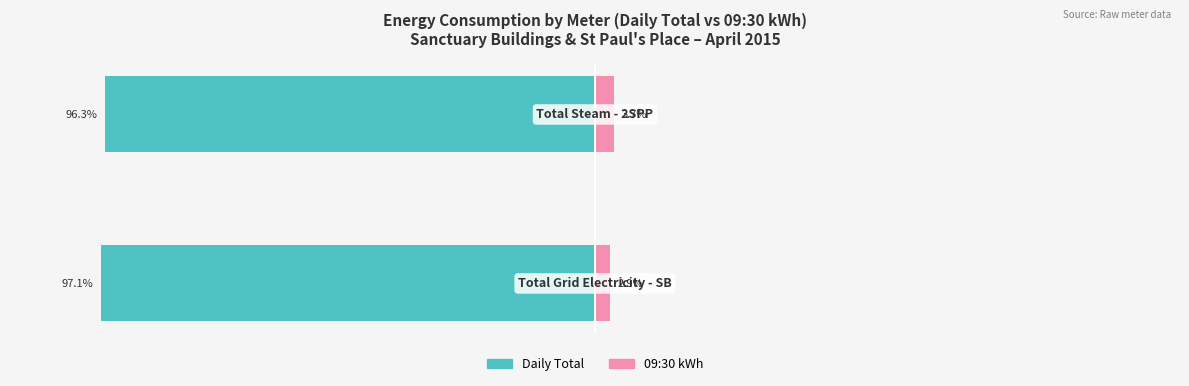

List the labels in order of Daily Total value, smallest first.

0, 1